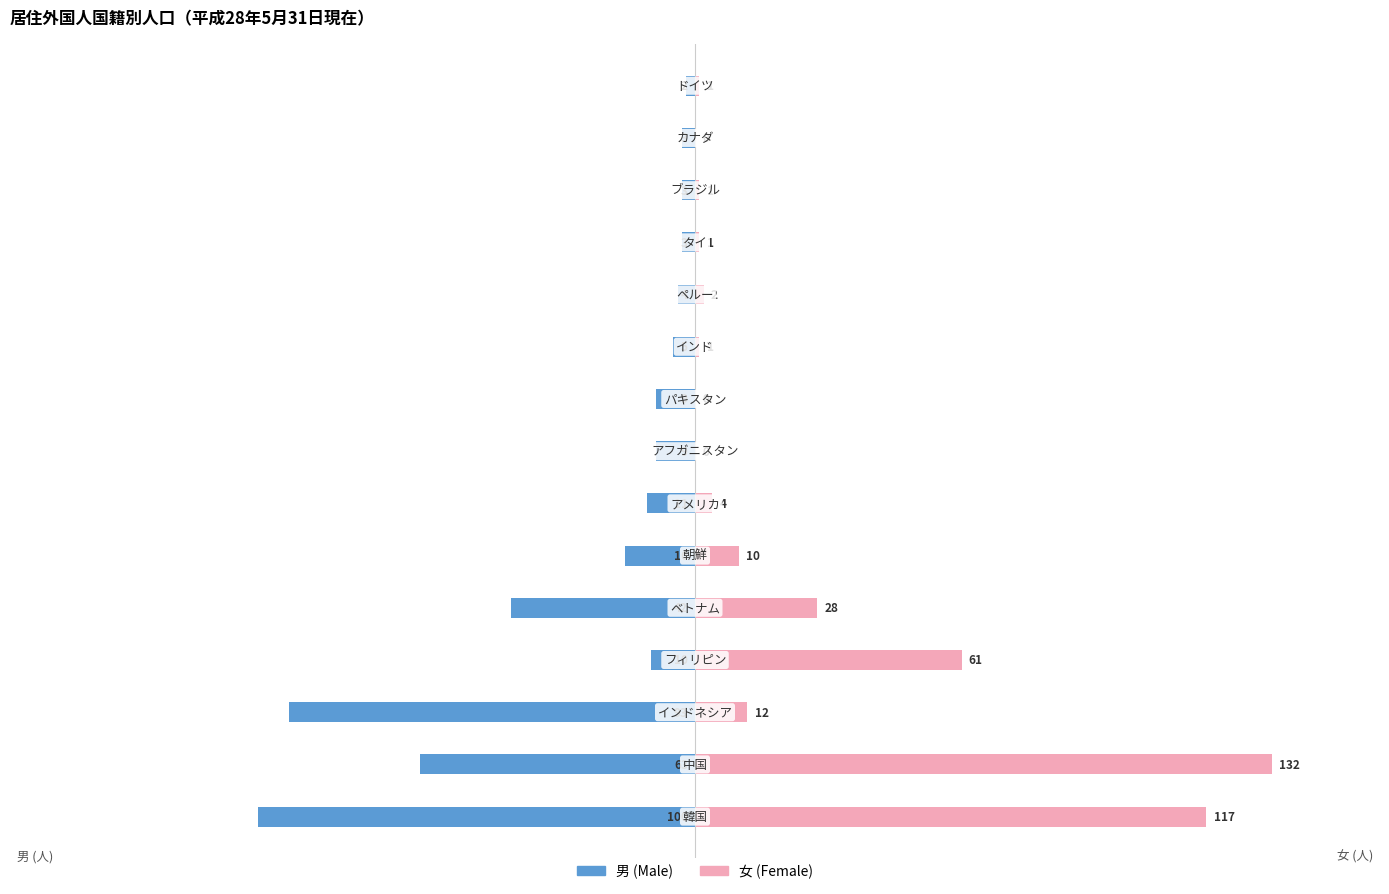

At how many categories does at least one series exceed -41?

15